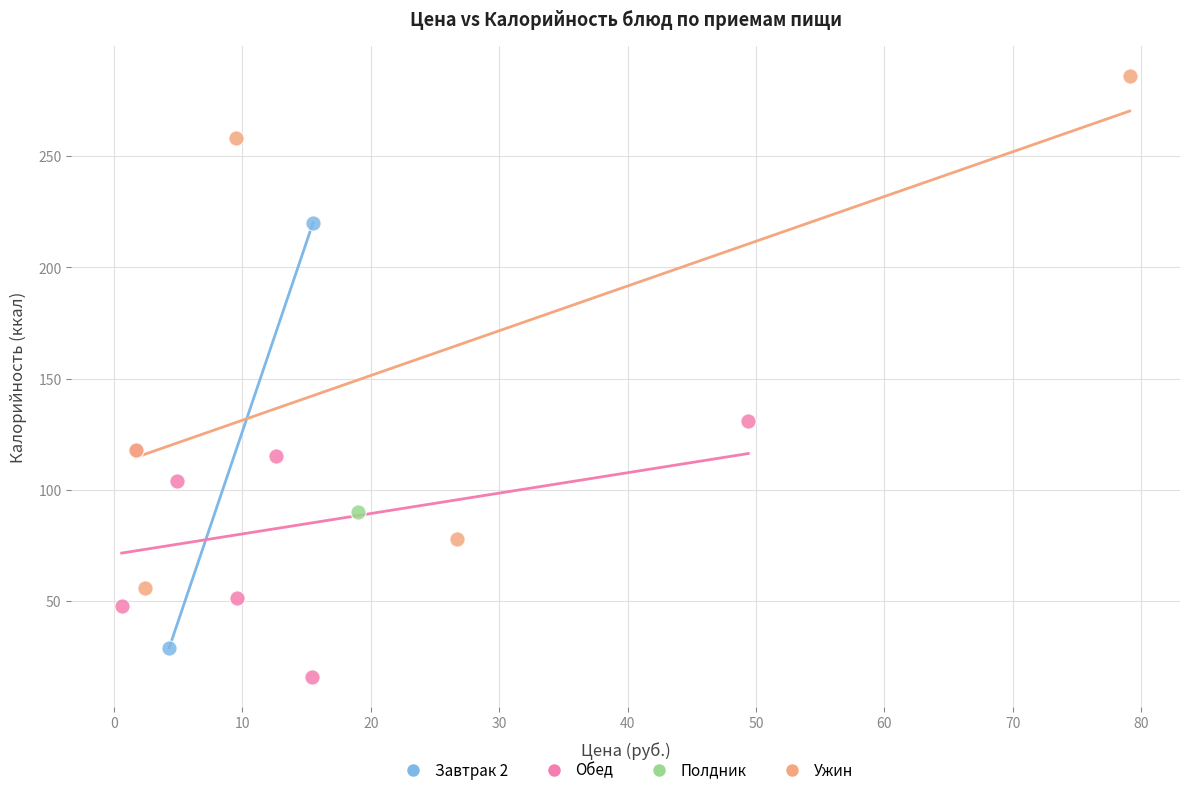

Which series reaches the minimum Y coordinate?

Обед